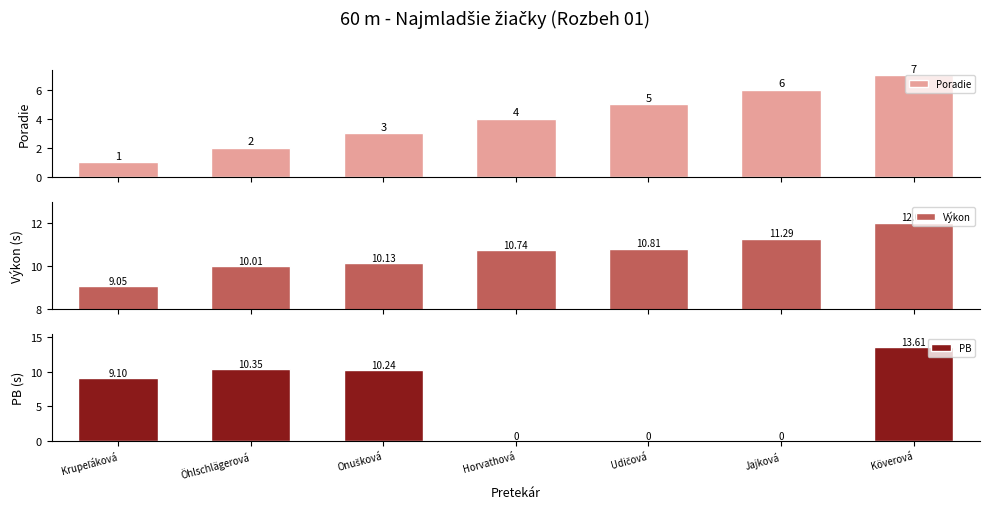

Is the value of PB at Horvathová greater than the value of Výkon at Jajková?

No